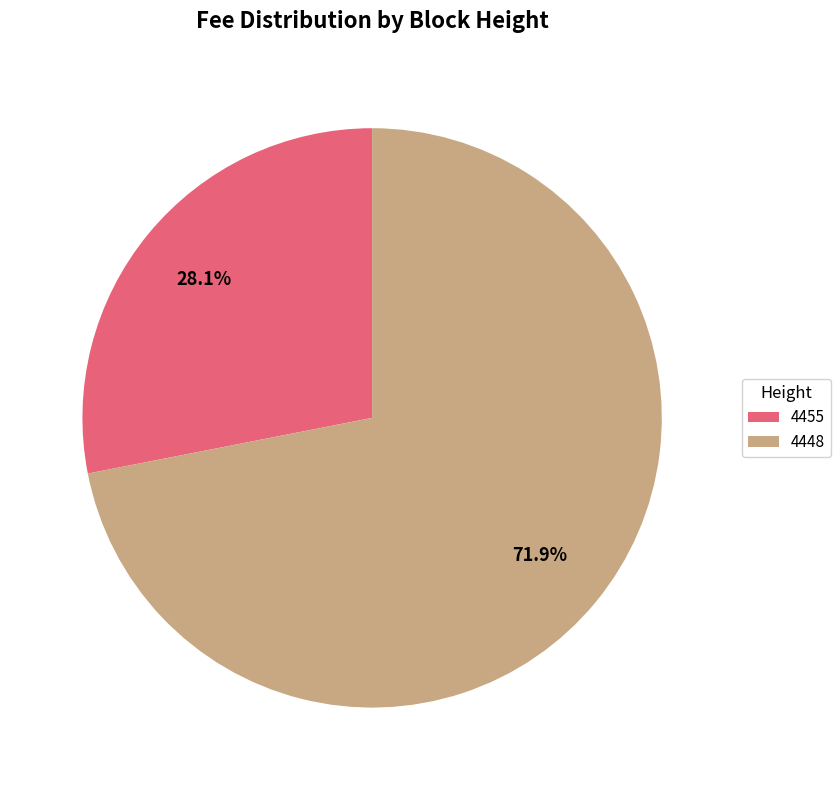

To the nearest percent, what percentage of the pie is 4455?

28%